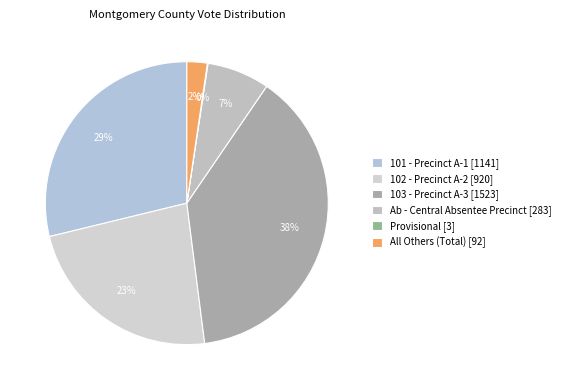

To the nearest percent, what is the difference between the 101 - Precinct A-1 and Provisional slice percentages?

29%